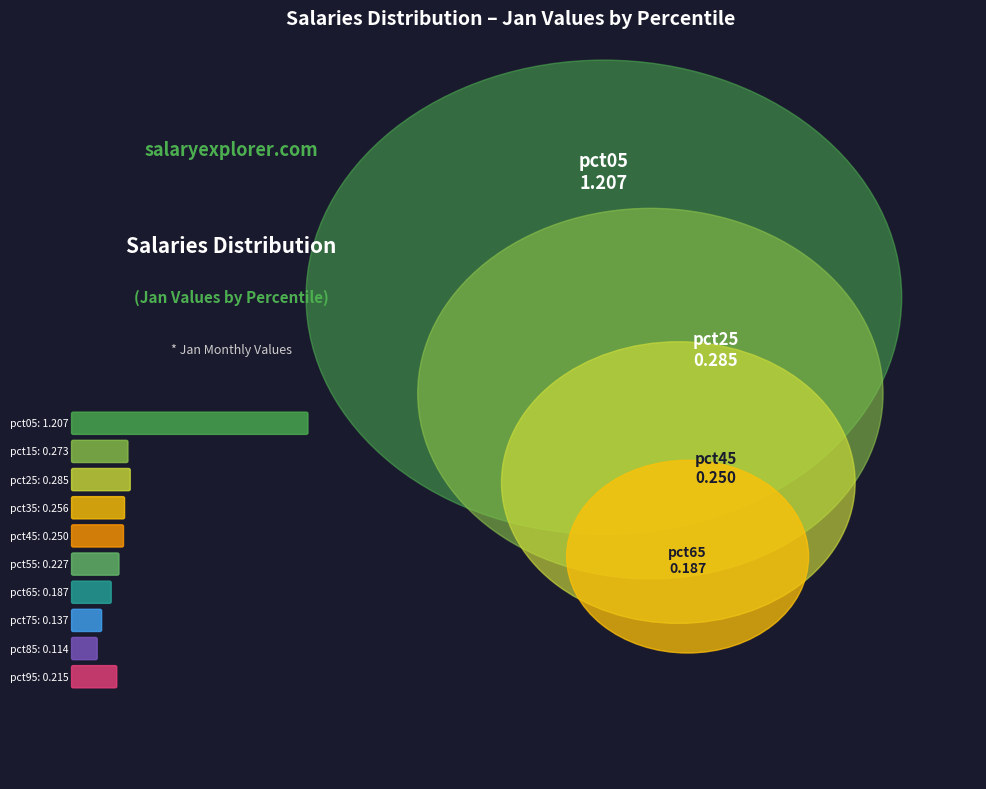

Does any single category account for the majority?

No